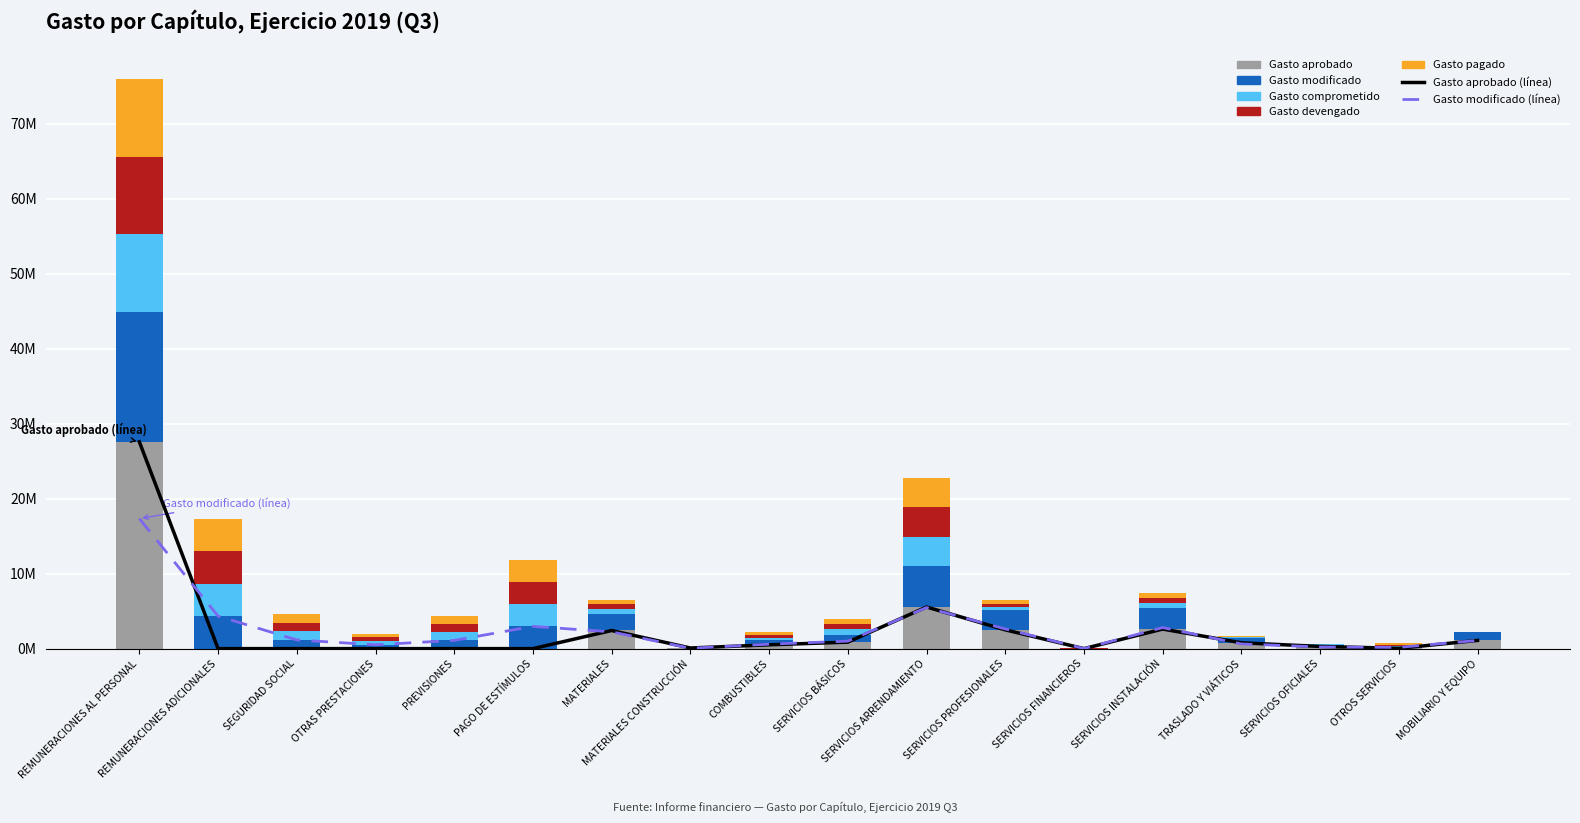

What is the maximum value shown in the chart?

27.6